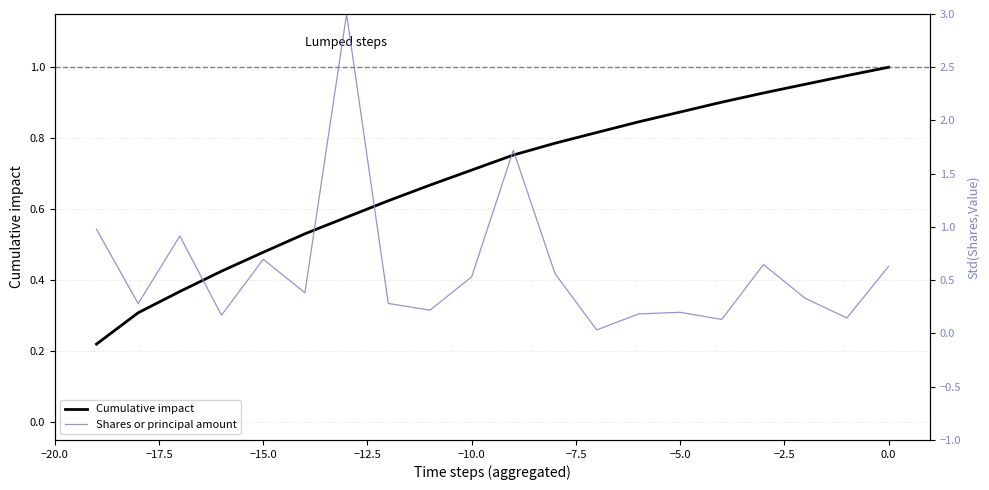

What are all the series names shown in the legend?

Cumulative impact, Shares or principal amount